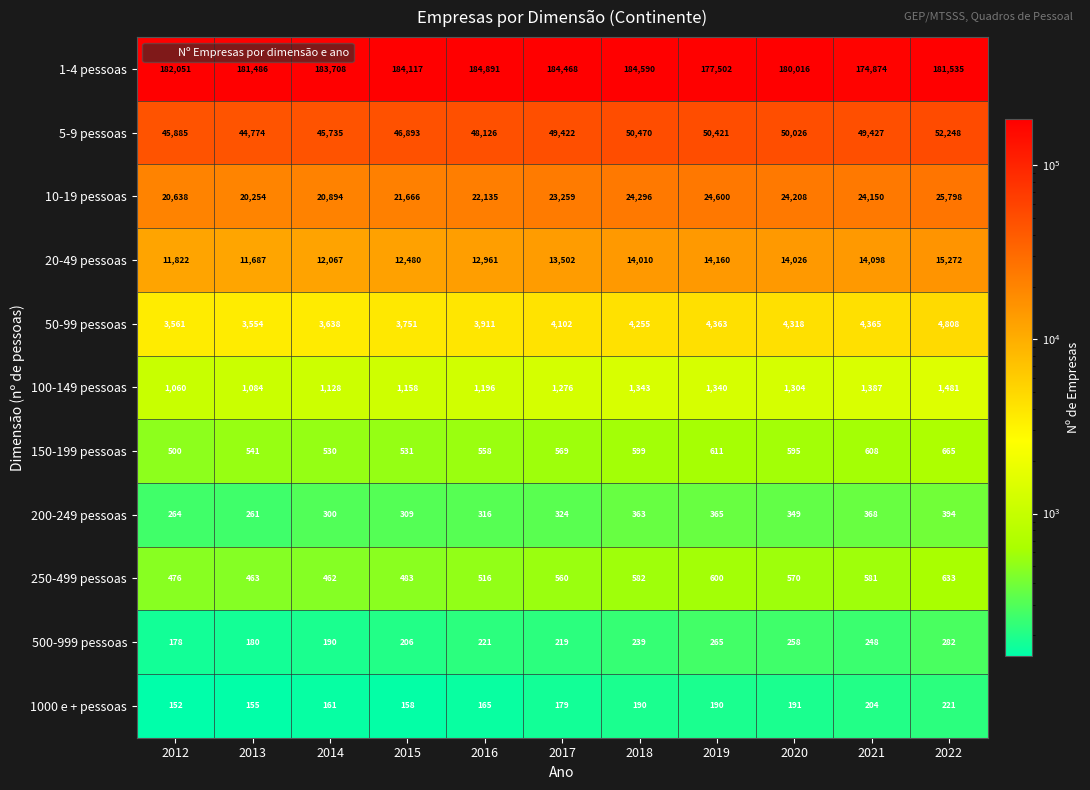

Which series changed the most between 2013 and 2017?

5-9 pessoas